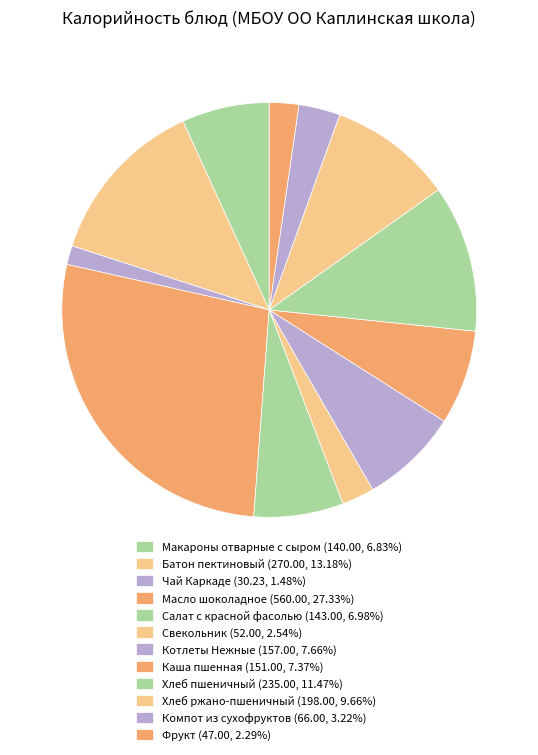

What is the ratio of the value at Масло шоколадное to the value at Каша пшенная?

3.7